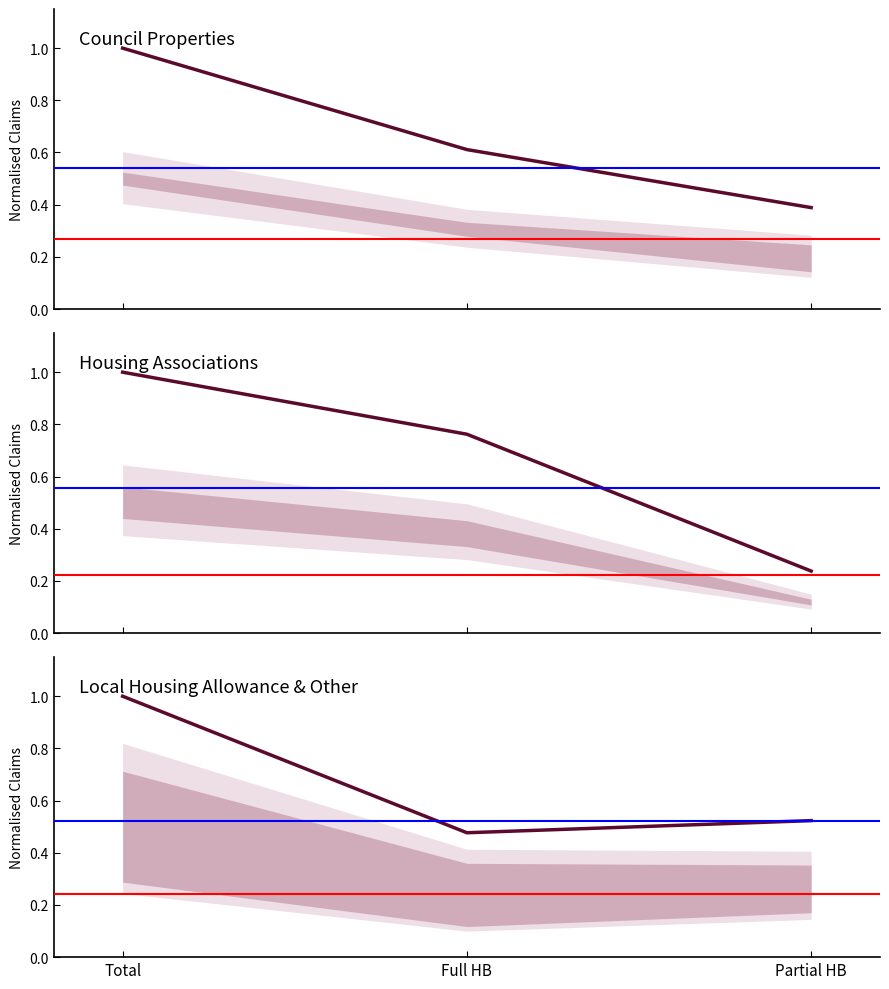

Does the chart display data point markers on the line(s)?

No